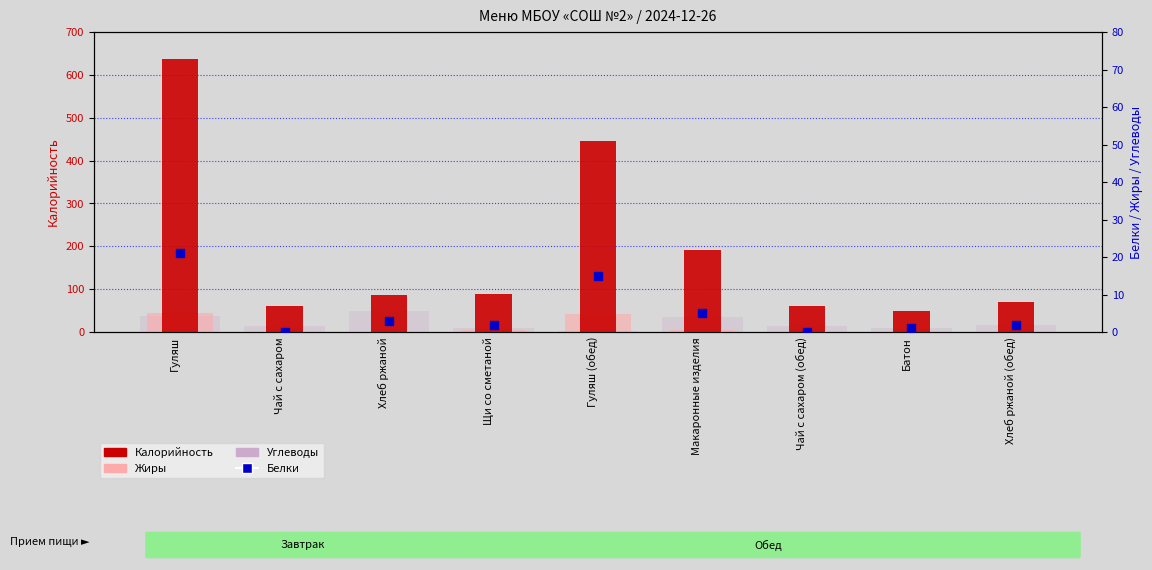

Is the value of Углеводы at Хлеб ржаной greater than the value of Белки at Чай с сахаром (обед)?

Yes